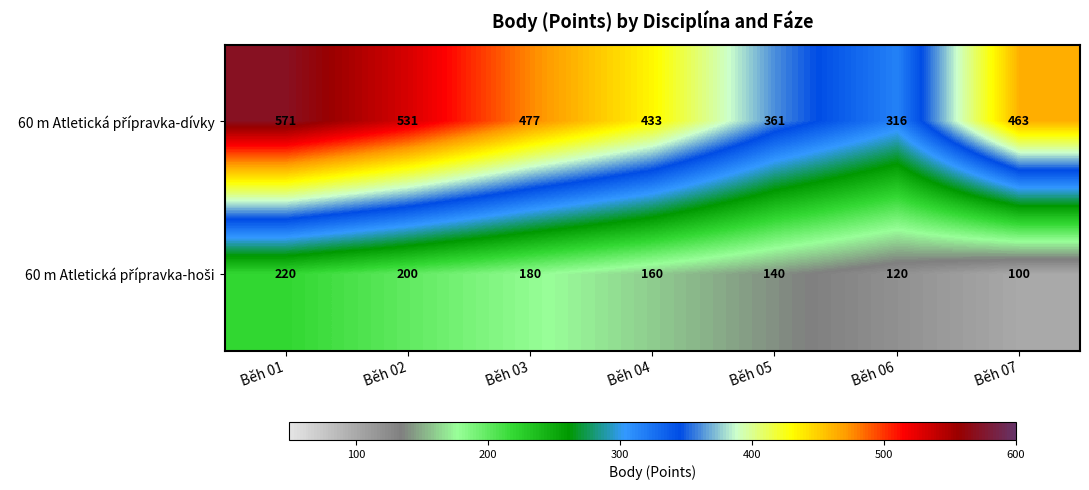

What is the spread (max minus min) of values at Běh 05?

221